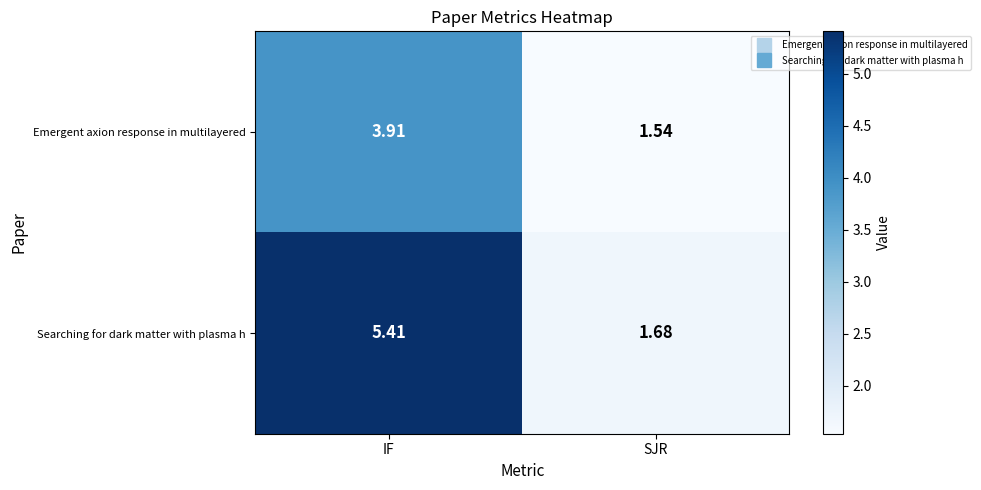

At which category is the sum across all series the highest?

IF